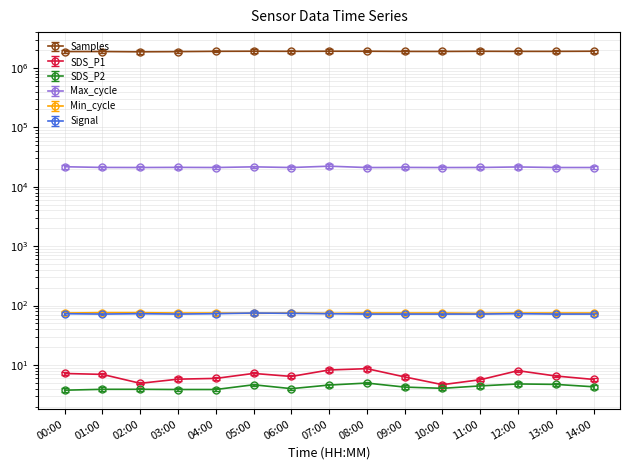

How many categories are shown in the chart?

15